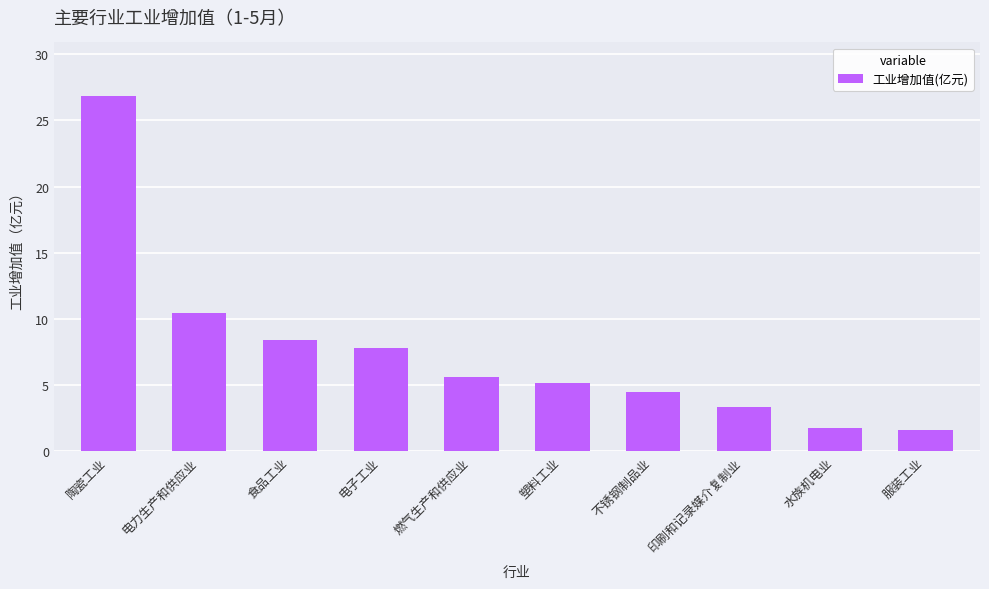

What is the sum of all values?

75.6